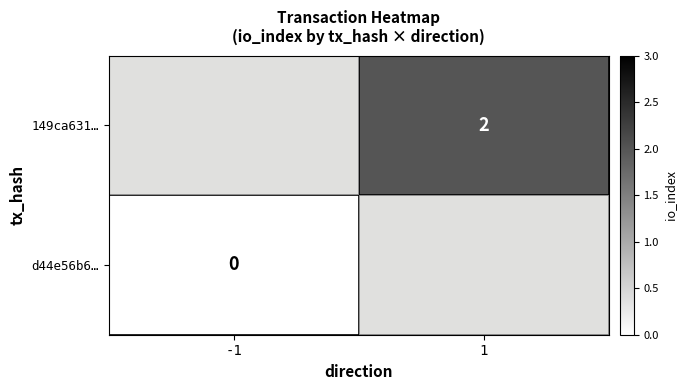

Is it true that 149ca631… equals 1.2 at 1?

False